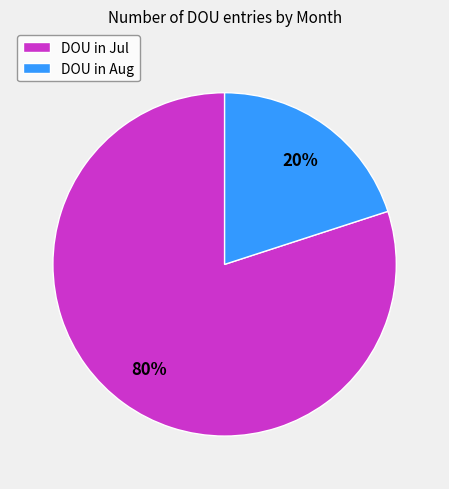

To the nearest percent, what portion does DOU in Aug represent?

20%